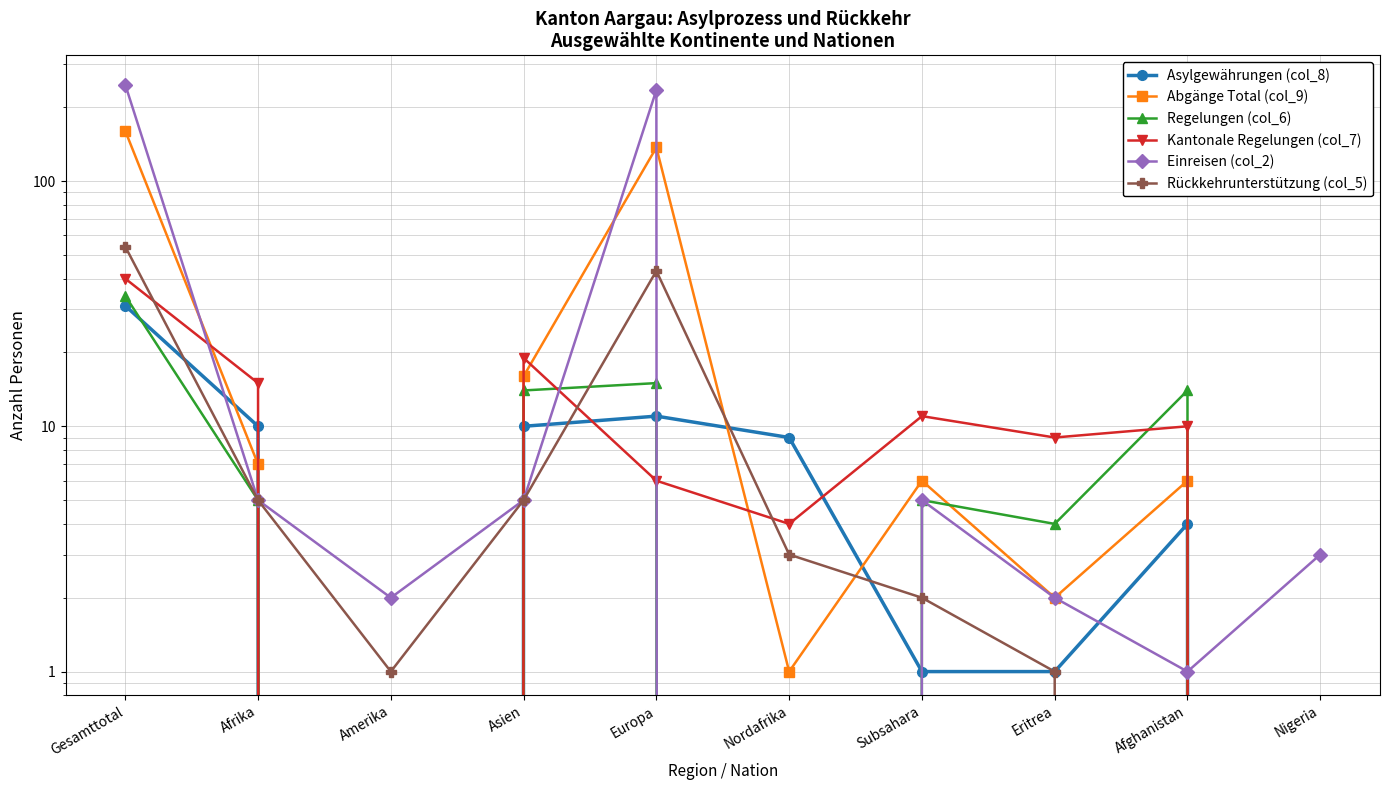

What is the sum of the Regelungen (col_6) values at Amerika and Europa?

15